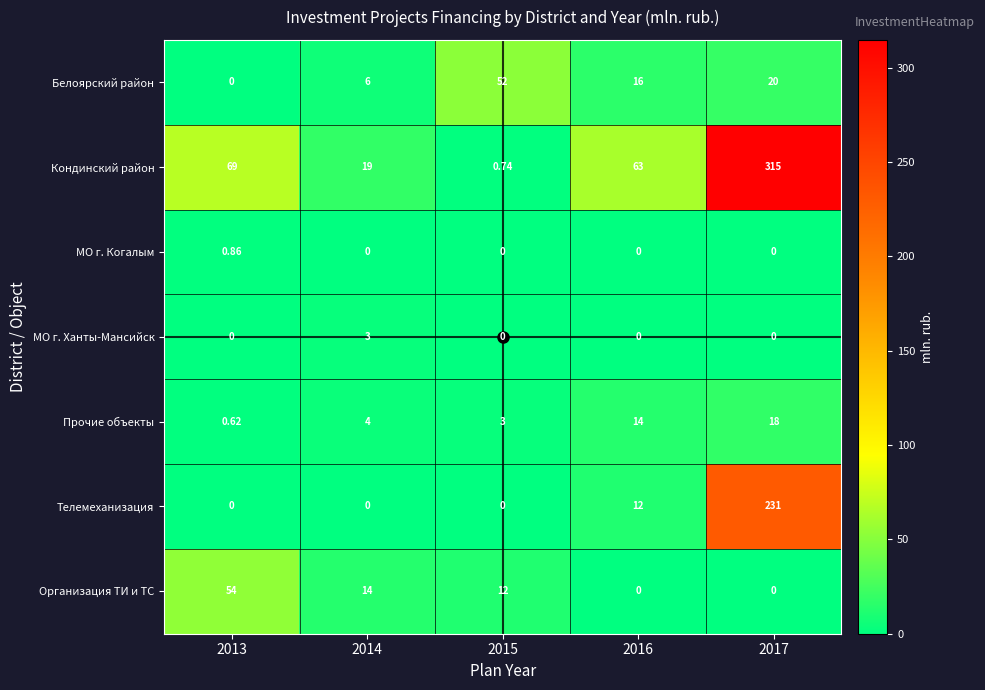

Which series has the largest total across all categories?

Кондинский район